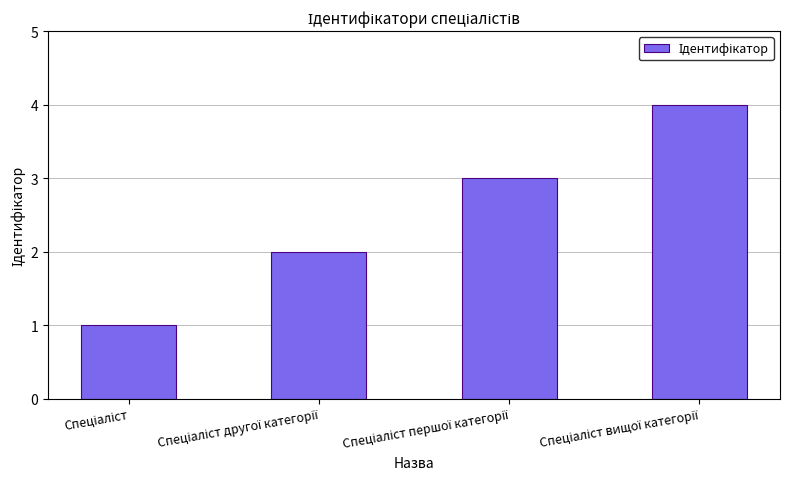

What is the greatest value displayed?

4